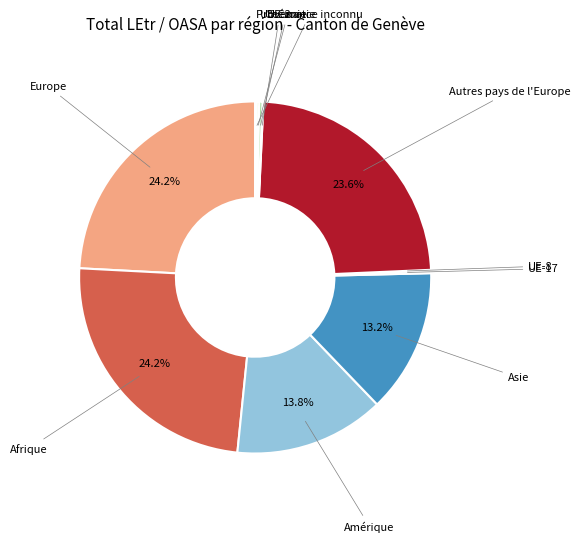

Do Amérique and Asie together represent more than half of the pie?

No